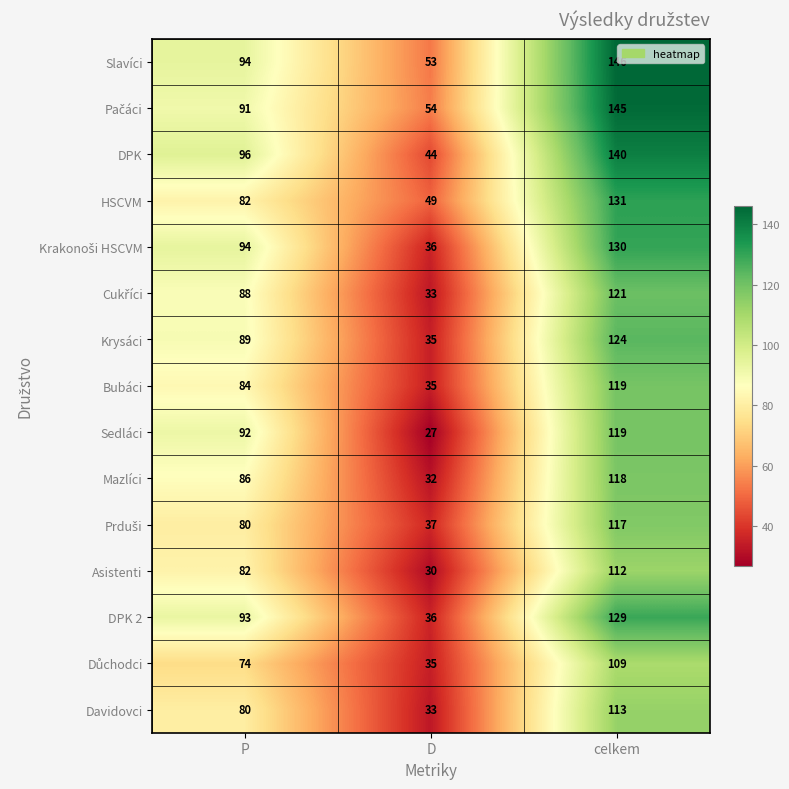

What is the difference between the highest and lowest values at P?

22